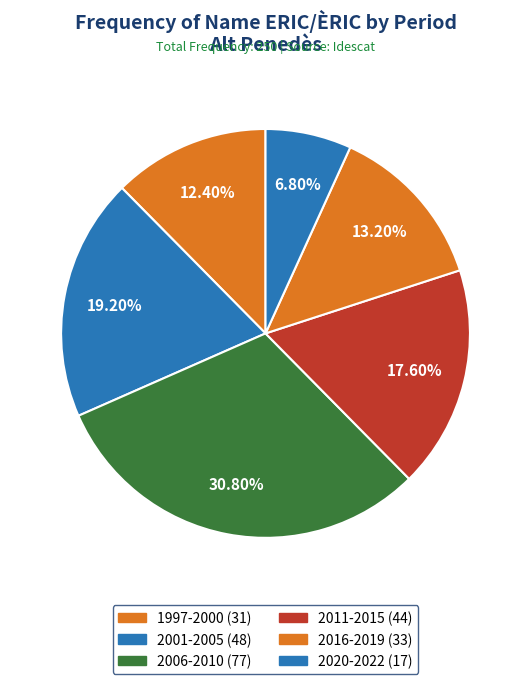

How many segments does this pie chart have?

6